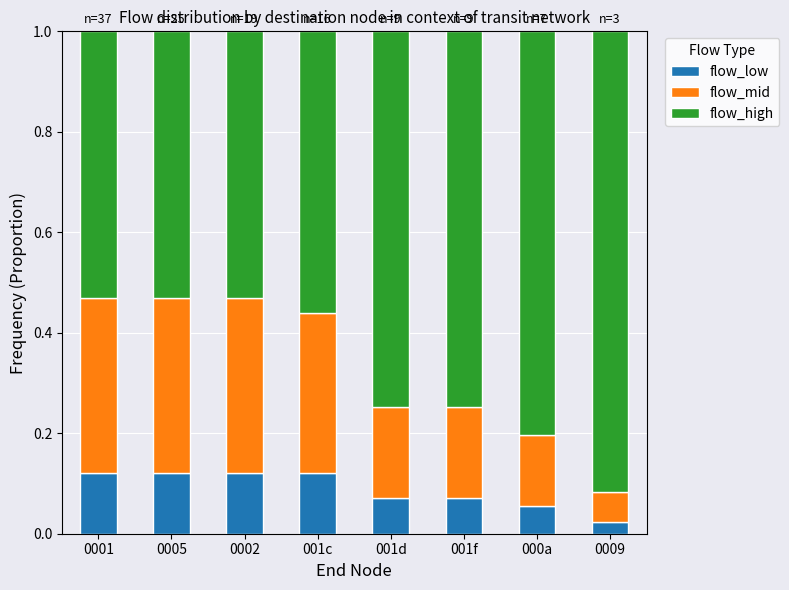

True or false: flow_low has a value of 0.0 at 001c.

False